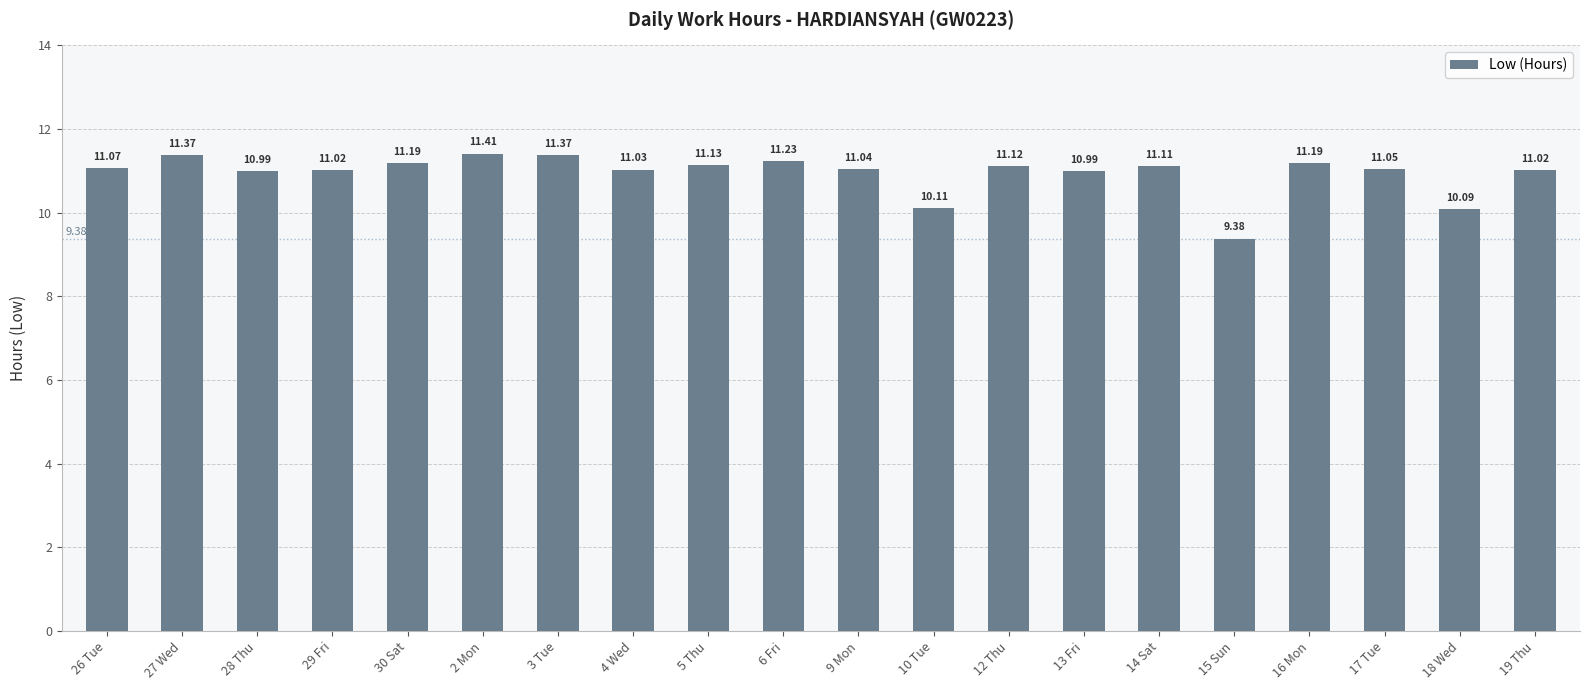

Are the bars grouped side by side (vs. stacked)?

No